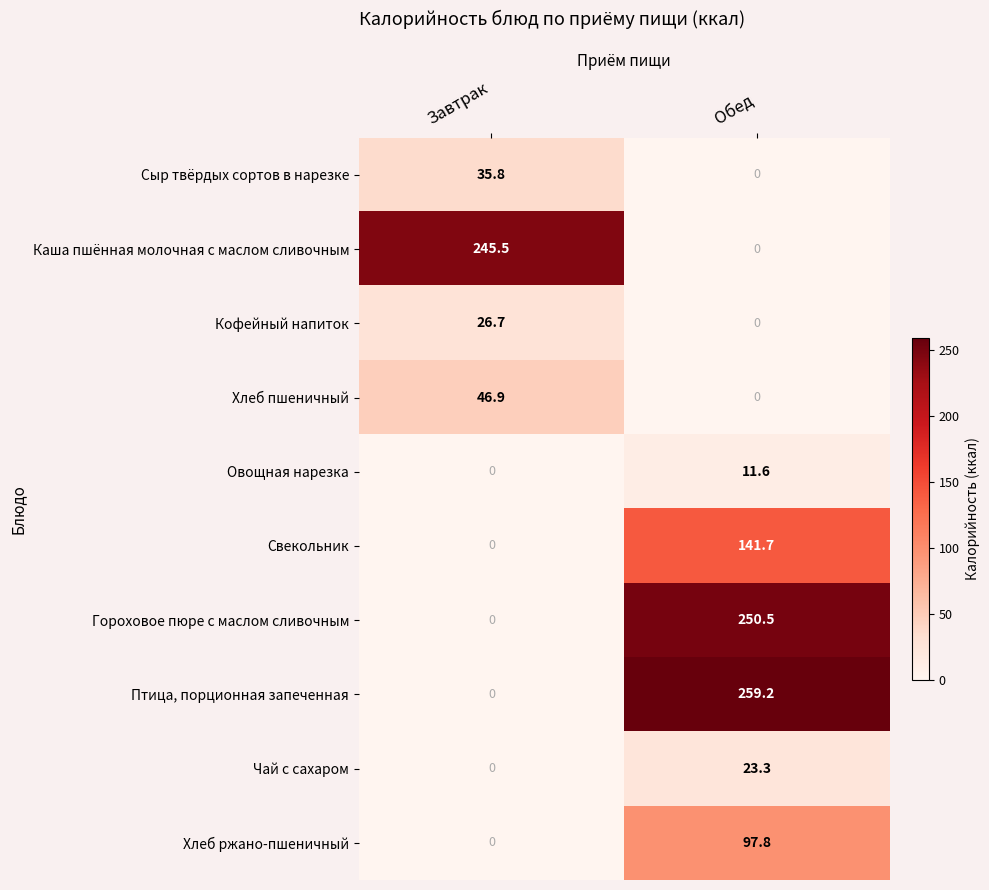

The Хлеб пшеничный series shows 46.9 at Завтрак. True or false?

True